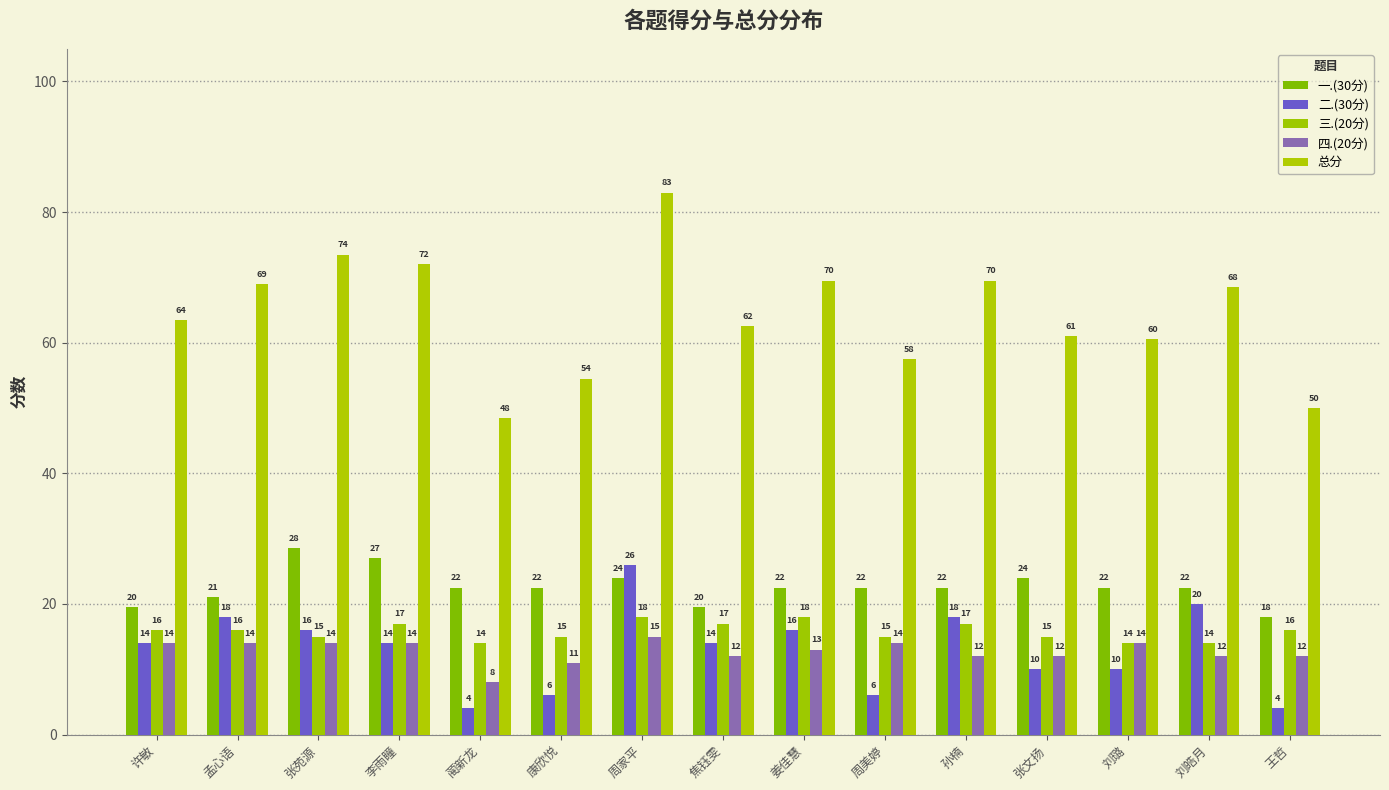

Reading left to right, what are all the values shown in this chart?

一.(30分): 19.5	21.0	28.5	27.0	22.5	22.5	24.0	19.5	22.5	22.5	22.5	24.0	22.5	22.5	18.0
二.(30分): 14.0	18.0	16.0	14.0	4.0	6.0	26.0	14.0	16.0	6.0	18.0	10.0	10.0	20.0	4.0
三.(20分): 16.0	16.0	15.0	17.0	14.0	15.0	18.0	17.0	18.0	15.0	17.0	15.0	14.0	14.0	16.0
四.(20分): 14.0	14.0	14.0	14.0	8.0	11.0	15.0	12.0	13.0	14.0	12.0	12.0	14.0	12.0	12.0
总分: 63.5	69.0	73.5	72.0	48.5	54.5	83.0	62.5	69.5	57.5	69.5	61.0	60.5	68.5	50.0